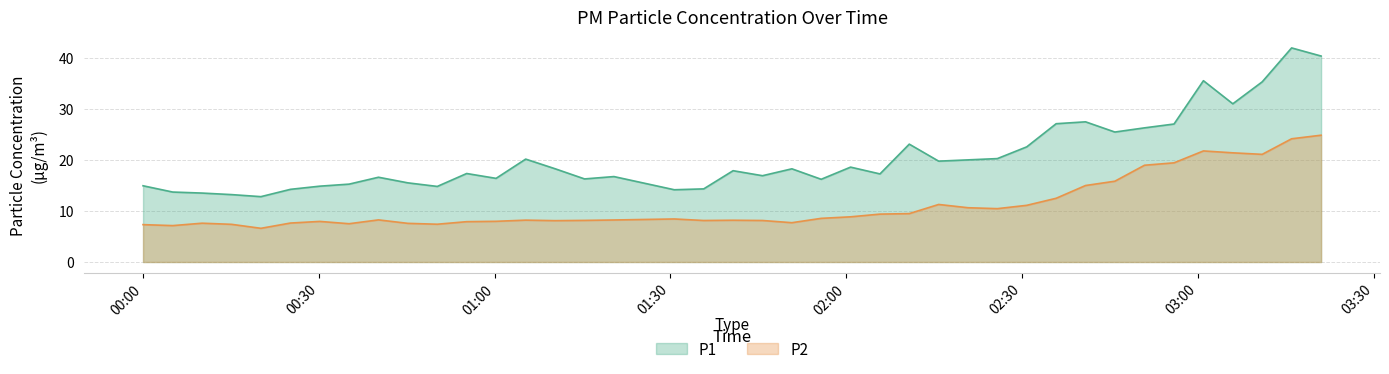

Reading left to right, transcribe all the data shown in this chart.

P1: 14.9	13.7	13.5	13.2	12.8	14.2	14.8	15.2	16.6	15.5	14.8	17.3	16.4	20.1	18.3	16.3	16.7	14.2	14.3	17.9	16.9	18.2	16.2	18.6	17.2	23.1	19.8	20.0	20.2	22.6	27.1	27.4	25.4	26.3	27.0	35.5	31.0	35.3	41.9	40.3
P2: 7.3	7.1	7.6	7.4	6.6	7.6	8.0	7.5	8.2	7.6	7.4	7.9	8.0	8.2	8.1	8.2	8.2	8.4	8.1	8.2	8.1	7.7	8.6	8.8	9.4	9.5	11.3	10.6	10.4	11.1	12.5	15.0	15.8	18.9	19.4	21.8	21.4	21.1	24.1	24.8